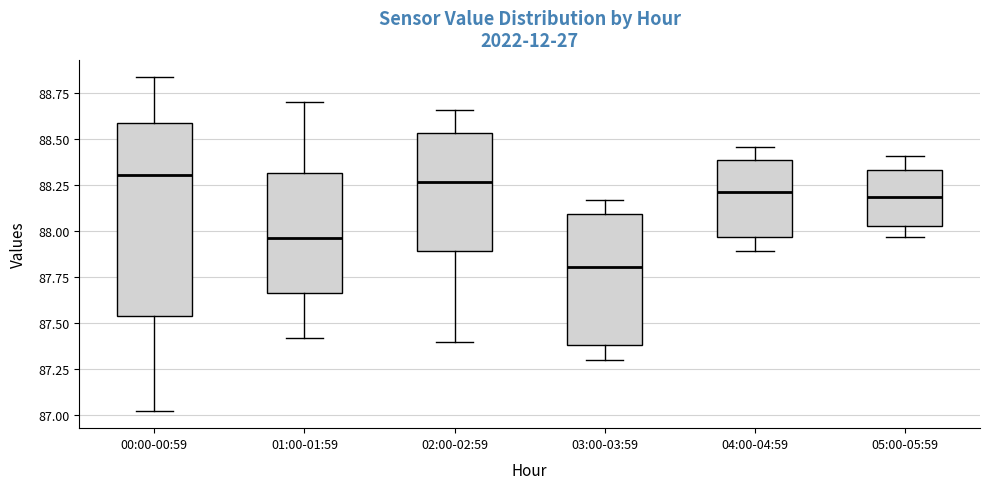

Reading left to right, read every box against the y-axis: the position of its median line, the range the box covers, and the ends of its whiskers. The values are not printed on the chart, so give them approximately, as read against the axis.

00:00-00:59: median 88.30, box 87.55 to 88.60, whiskers 87.00 to 88.85
01:00-01:59: median 87.95, box 87.65 to 88.30, whiskers 87.40 to 88.70
02:00-02:59: median 88.25, box 87.90 to 88.55, whiskers 87.40 to 88.65
03:00-03:59: median 87.80, box 87.40 to 88.10, whiskers 87.30 to 88.15
04:00-04:59: median 88.20, box 87.95 to 88.40, whiskers 87.90 to 88.45
05:00-05:59: median 88.20, box 88.05 to 88.35, whiskers 87.95 to 88.40